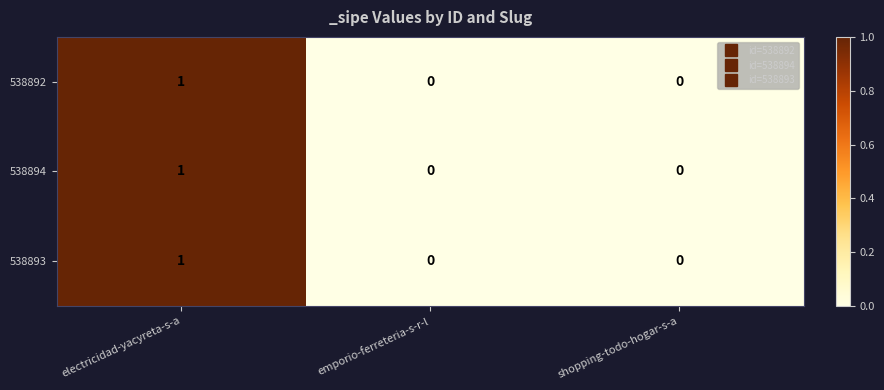

How many categories are shown in the chart?

3